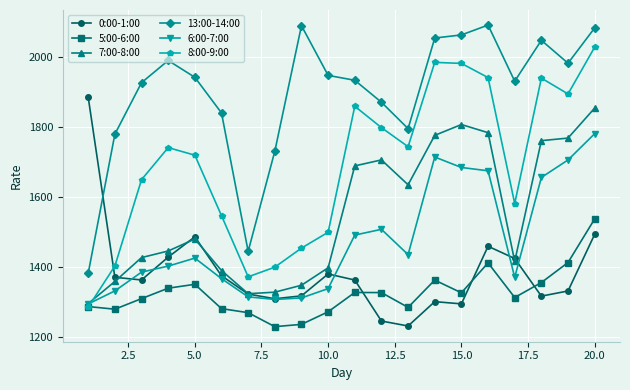

True or false: 6:00-7:00 and 13:00-14:00 cross at least once.

False